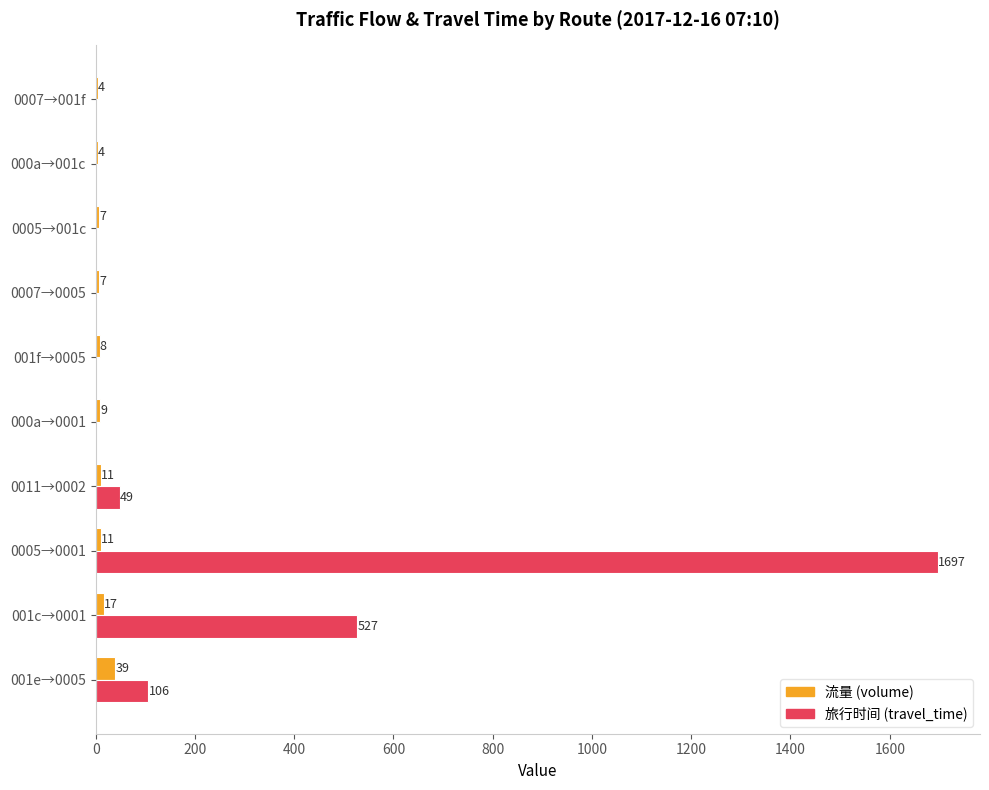

What is the sum of all 流量 (volume) values?

117